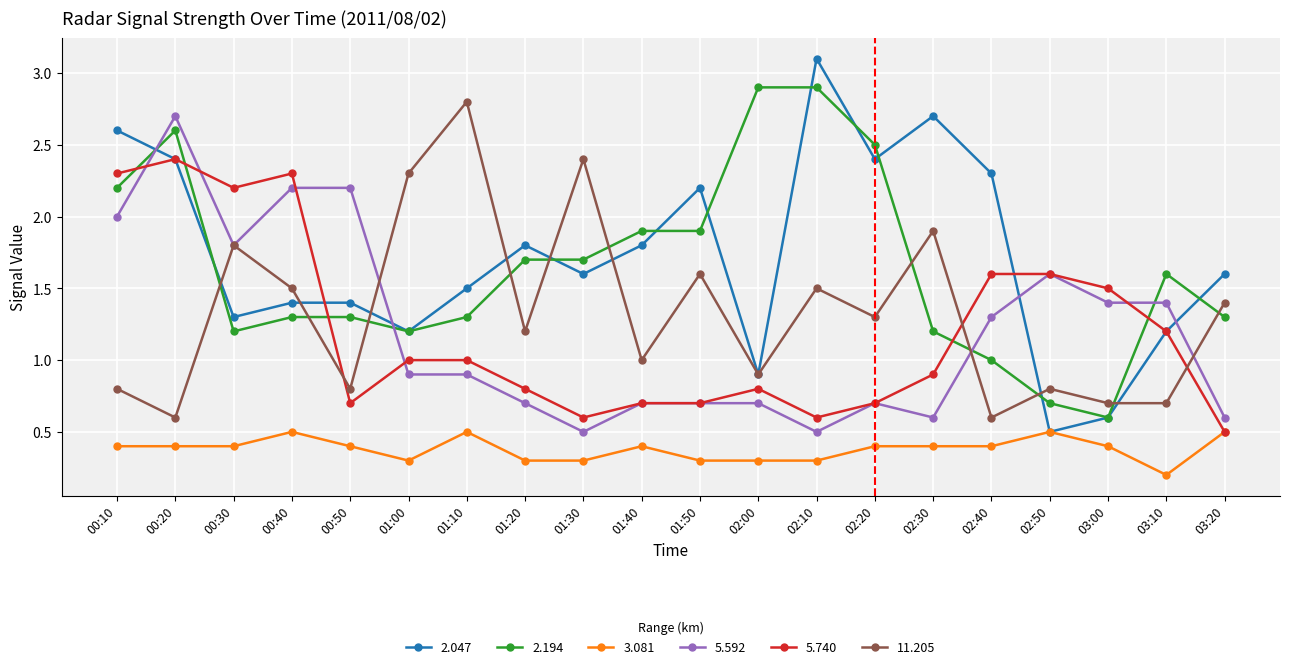

Where is the first local minimum for 5.592?

00:30